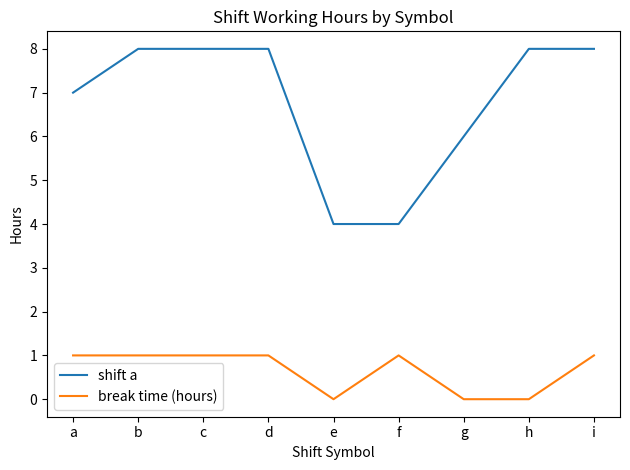

True or false: break time (hours) and shift a cross at least once.

False